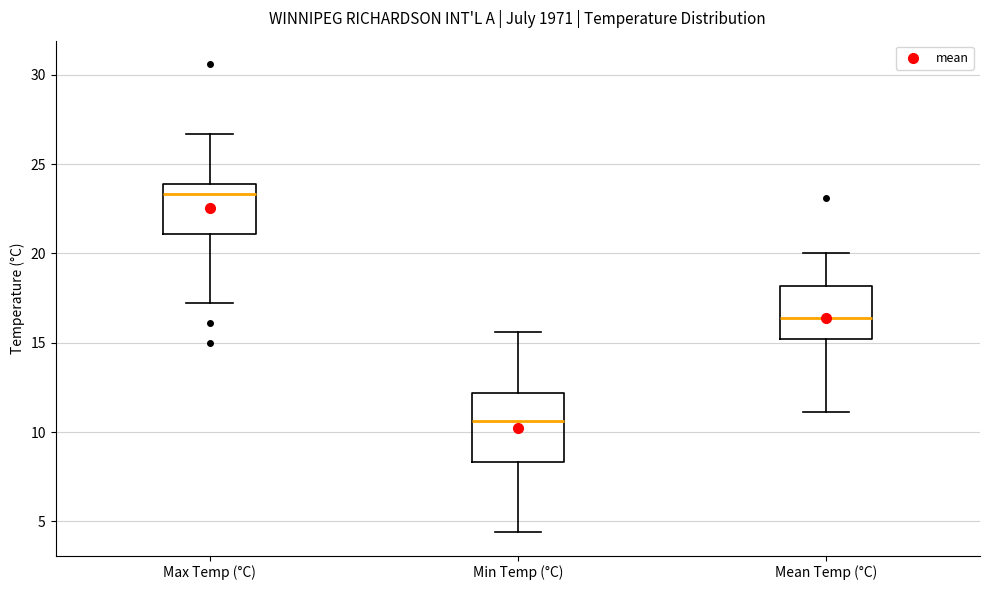

Which box's median line is the lowest?

Min Temp (°C)